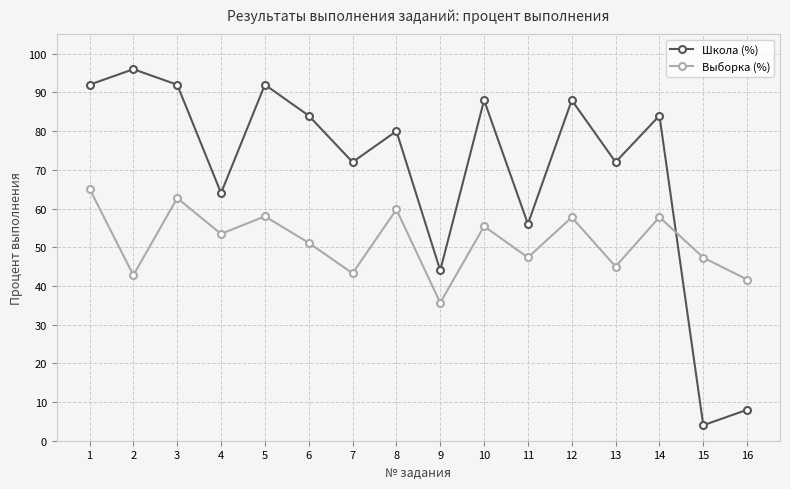

Which label corresponds to the smallest value in the chart?

15